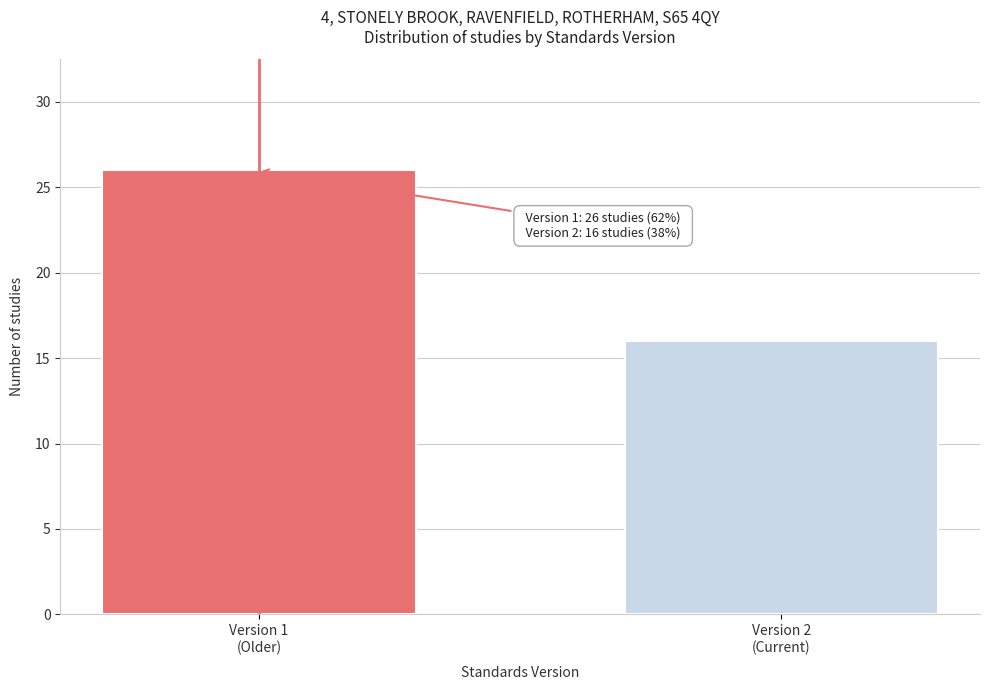

Reading left to right, what are all the values shown in this chart?

26	16